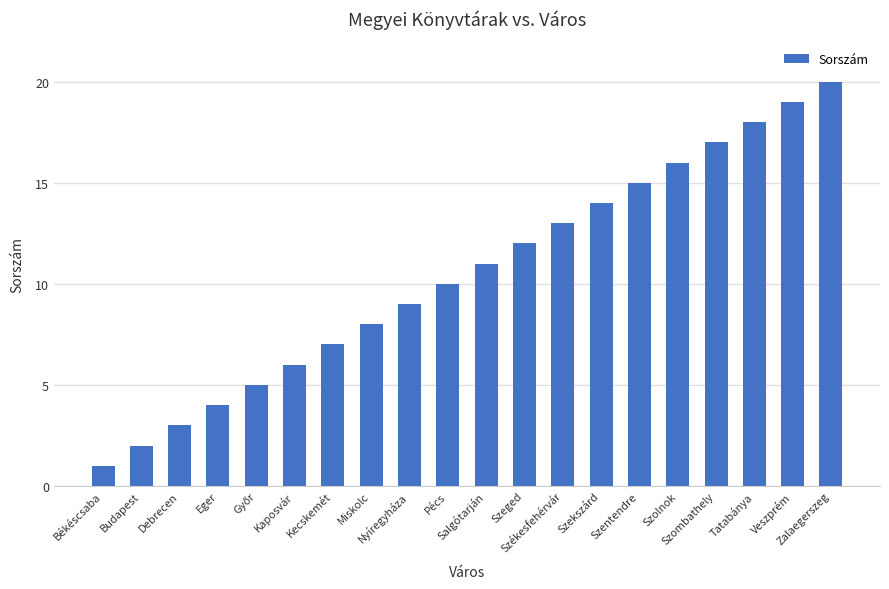

The value at Szombathely is 10. True or false?

False